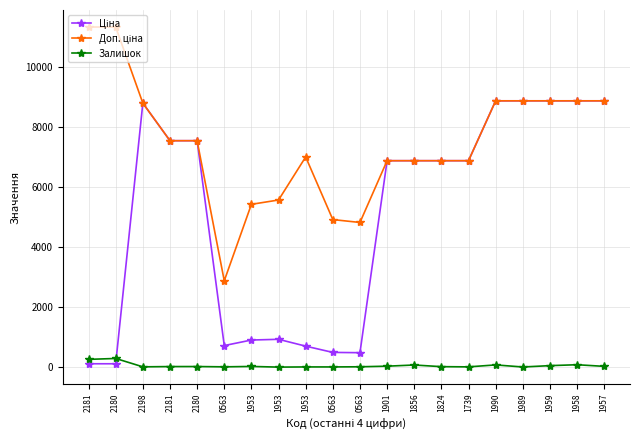

At which label does Ціна first exceed 6879?

2198